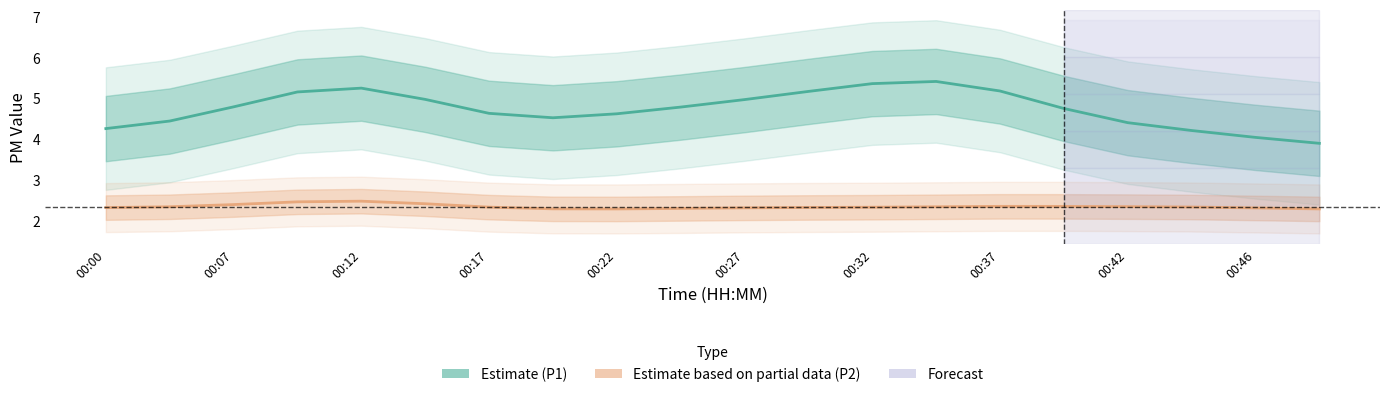

True or false: P1 (Estimate) and P2 (Partial Data) cross at least once.

False